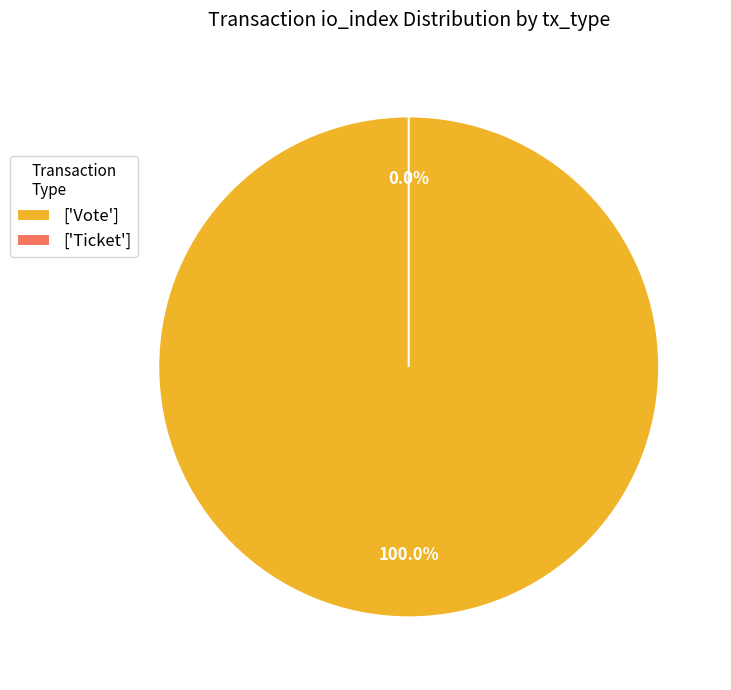

To the nearest percent, what is the difference between the Ticket and Vote slice percentages?

100%